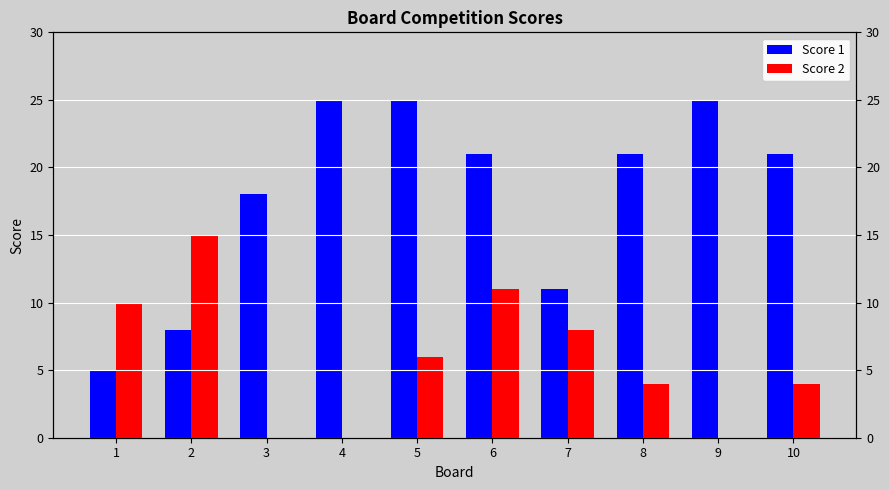

Read the Score 1 value at 2, to the nearest 10.

10